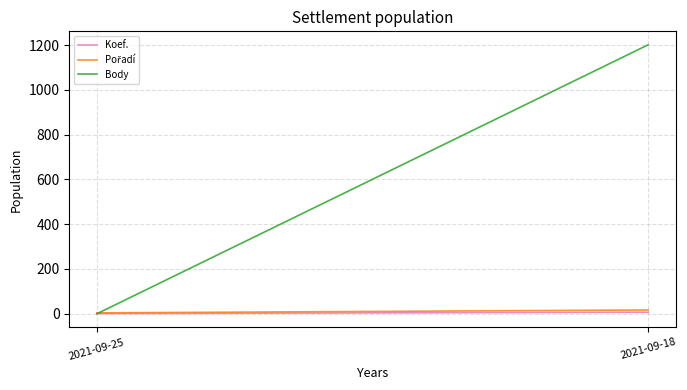

Reading left to right, what are all the values shown in this chart?

Koef.: 2021-09-25=1	2021-09-18=7
Pořadí: 2021-09-25=4	2021-09-18=17
Body: 2021-09-25=0	2021-09-18=1201